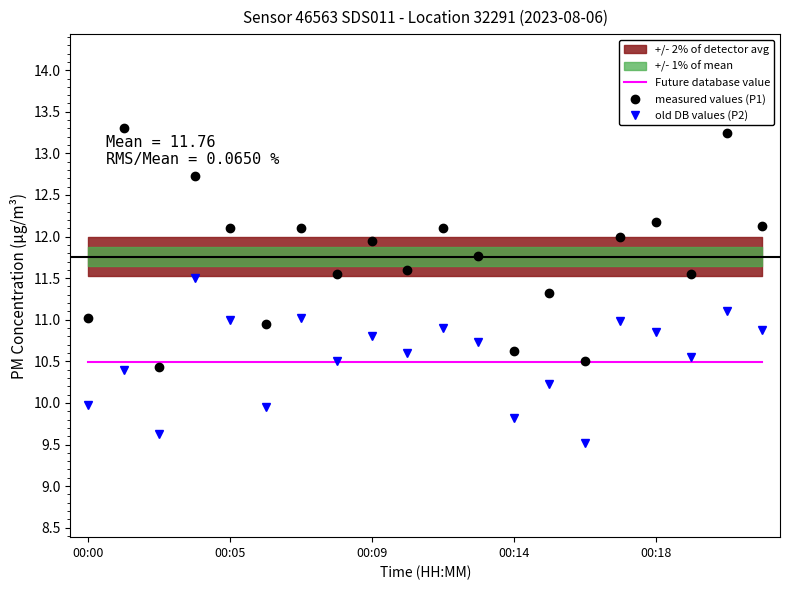

Does the chart display data point markers on the line(s)?

No